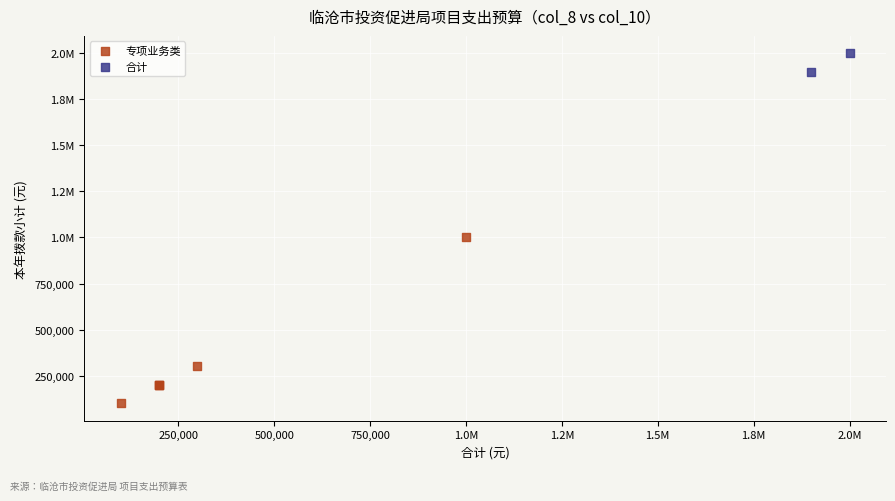

What are all the series names shown in the legend?

专项业务类, 合计